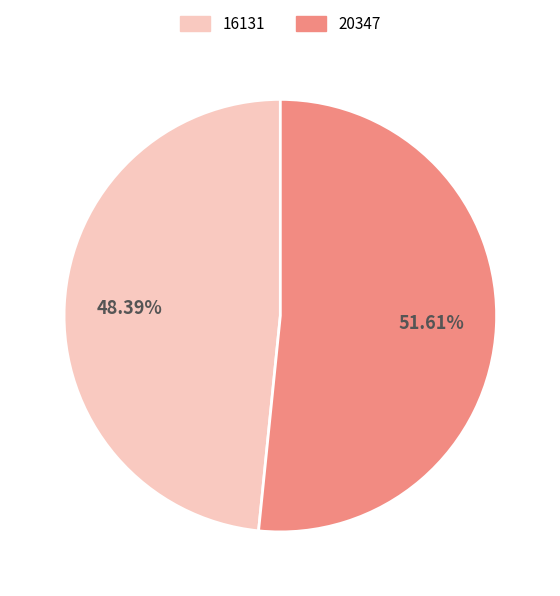

Is it true that 20347 is 38% of the pie?

False